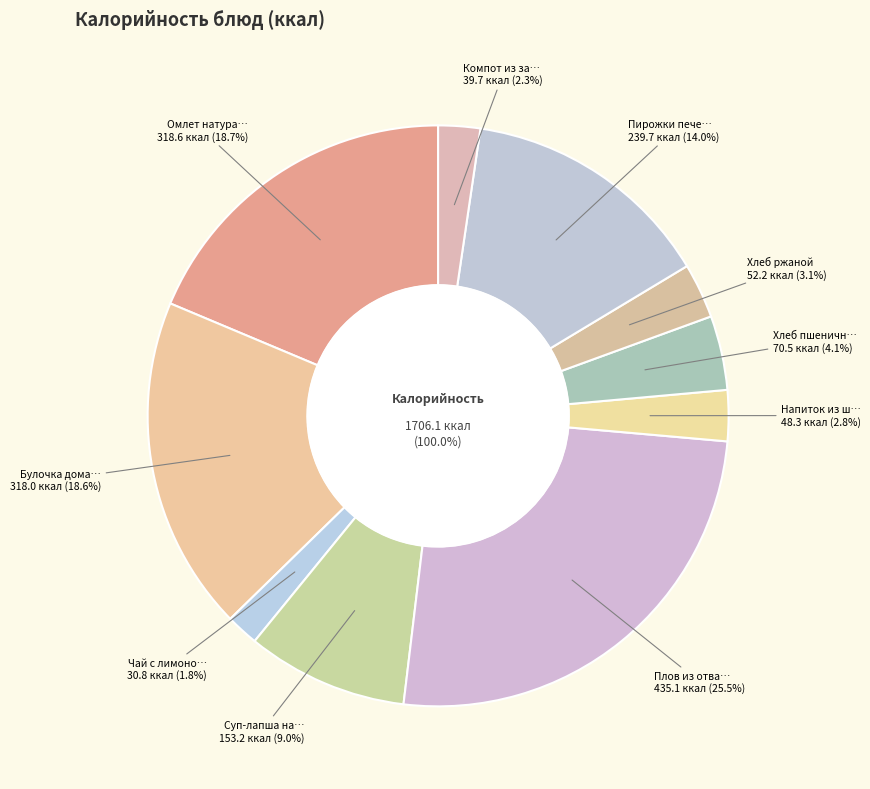

How many slices are in this pie chart?

10